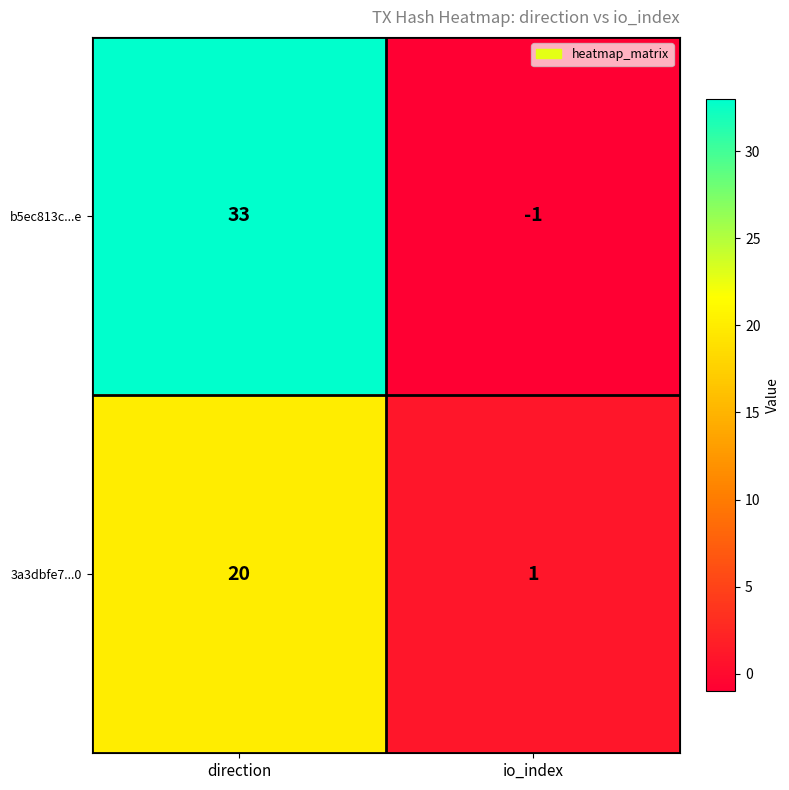

Where is 3a3dbfe7...0 nearest to the value 10?

io_index